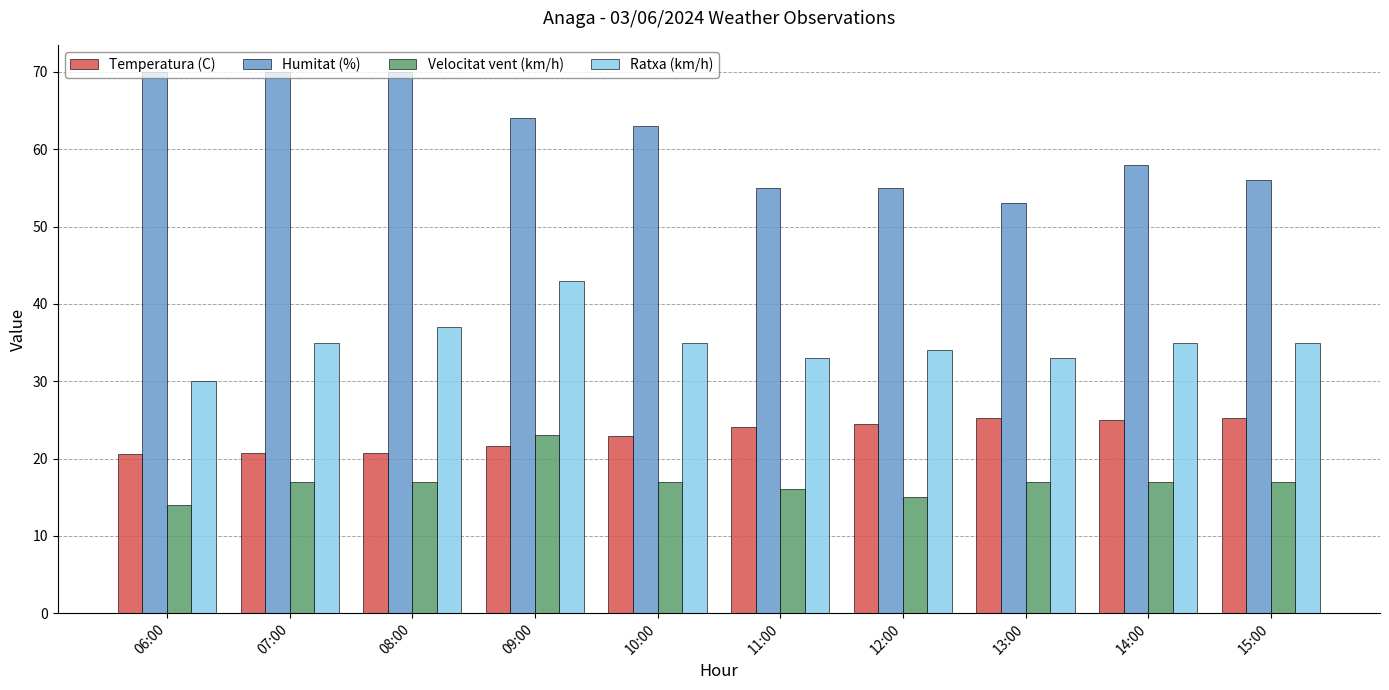

The Ratxa (km/h) series shows 17.6 at 07:00. True or false?

False